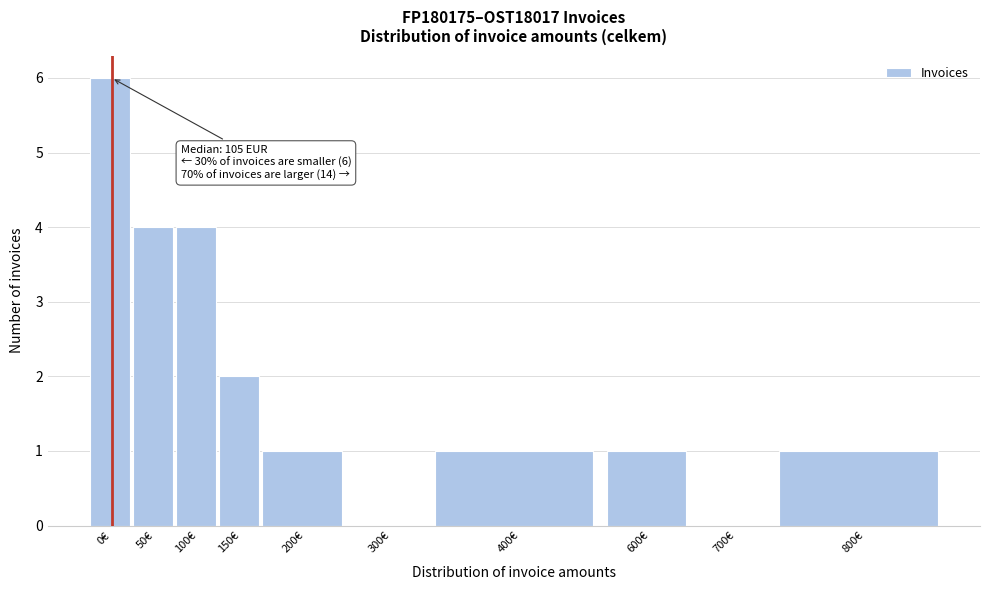

Reading left to right, extract all data points from this chart.

0€=6	50€=4	100€=4	150€=2	200€=1	300€=0	400€=1	600€=1	700€=0	800€=1